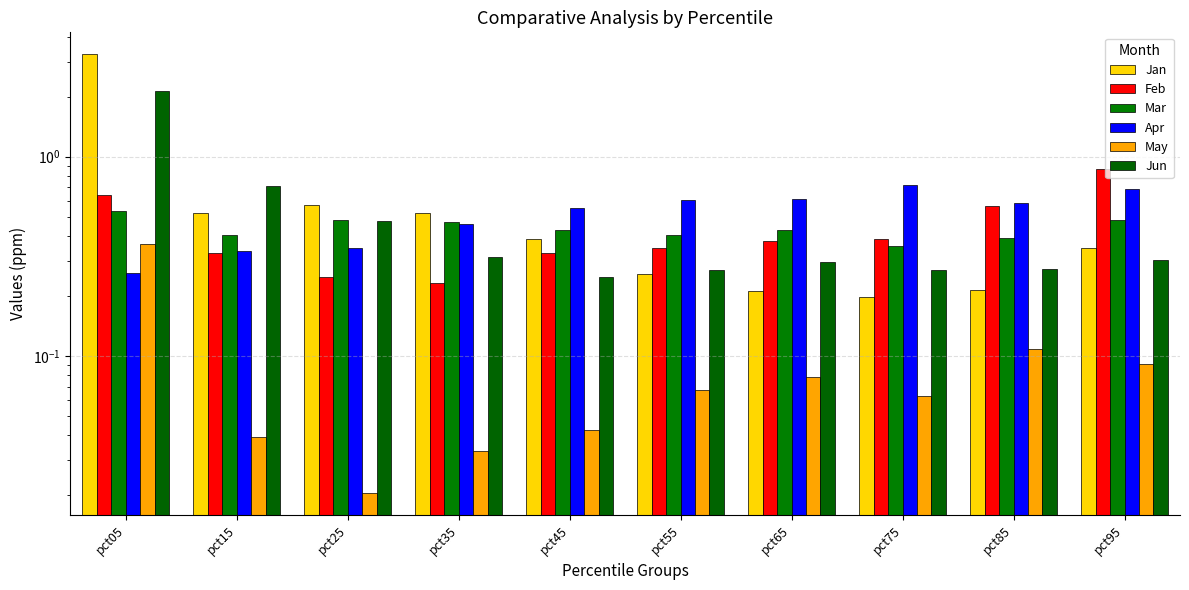

What is the difference between the May values at pct85 and pct15?

0.1